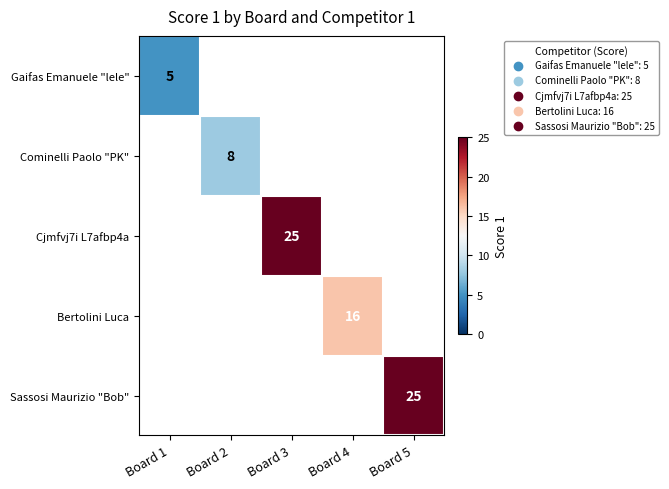

Between Board 5 and Board 3, which is larger?

Board 3